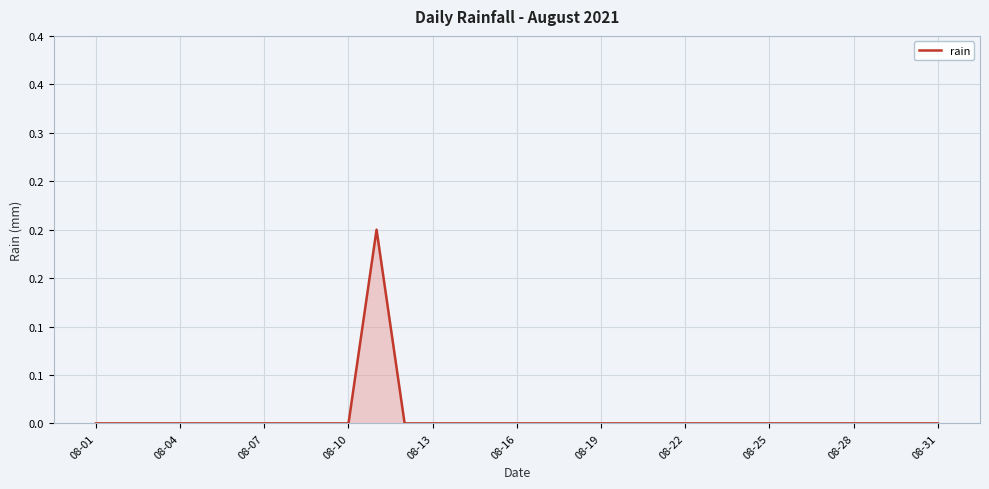

What is the maximum value shown in the chart?

0.2